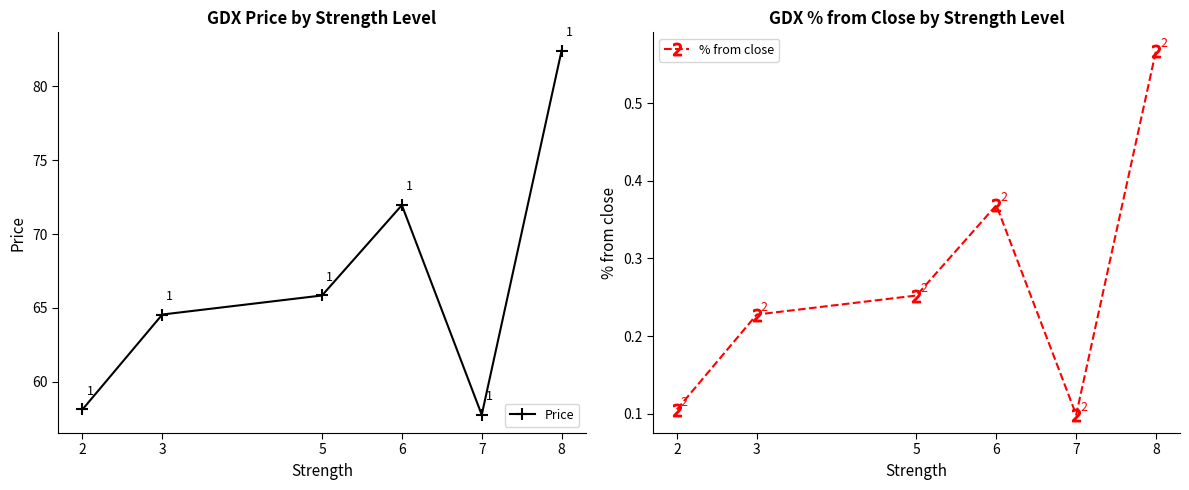

How many % from close values are between 0 and 1?

6